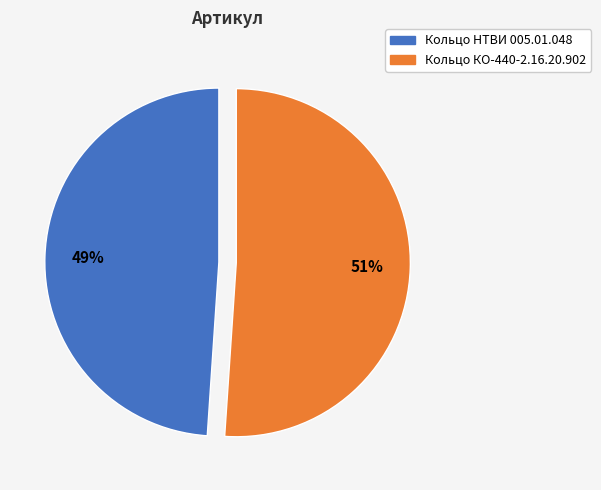

To the nearest percent, what percentage of the pie is Кольцо КО-440-2.16.20.902?

51%